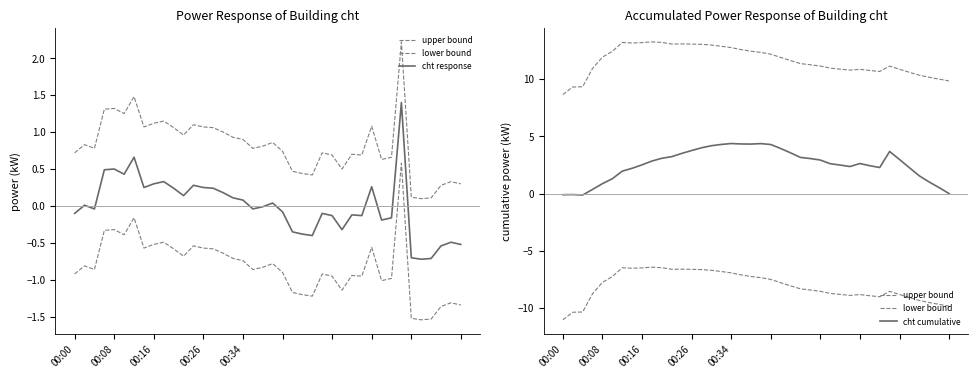

Does the chart have visible grid lines?

No